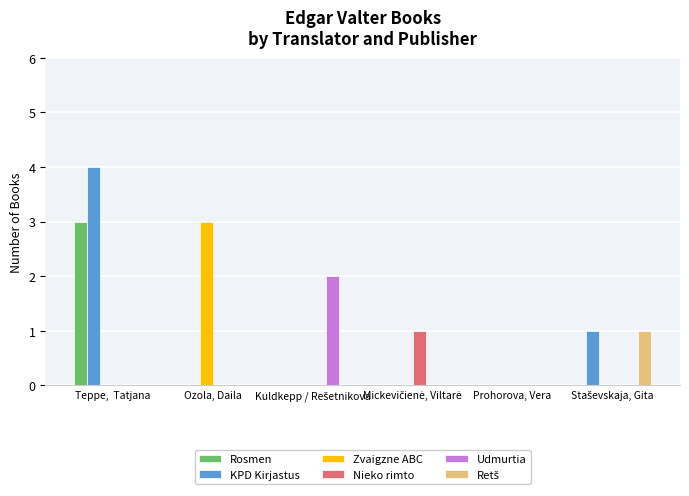

Between Teppe,  Tatjana and Ozola, Daila, which series saw the biggest shift?

KPD Kirjastus